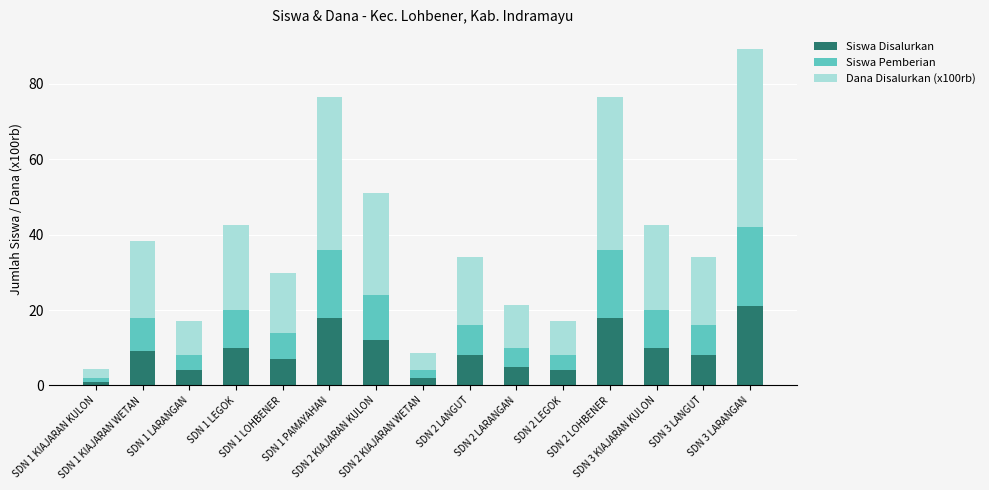

Count the number of data series in this chart.

3